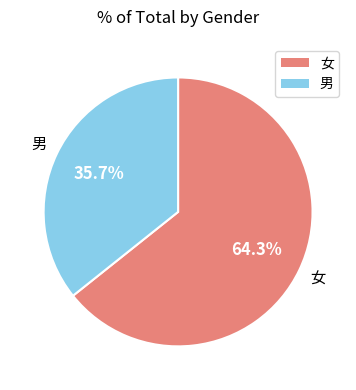

Which slice is the largest?

女